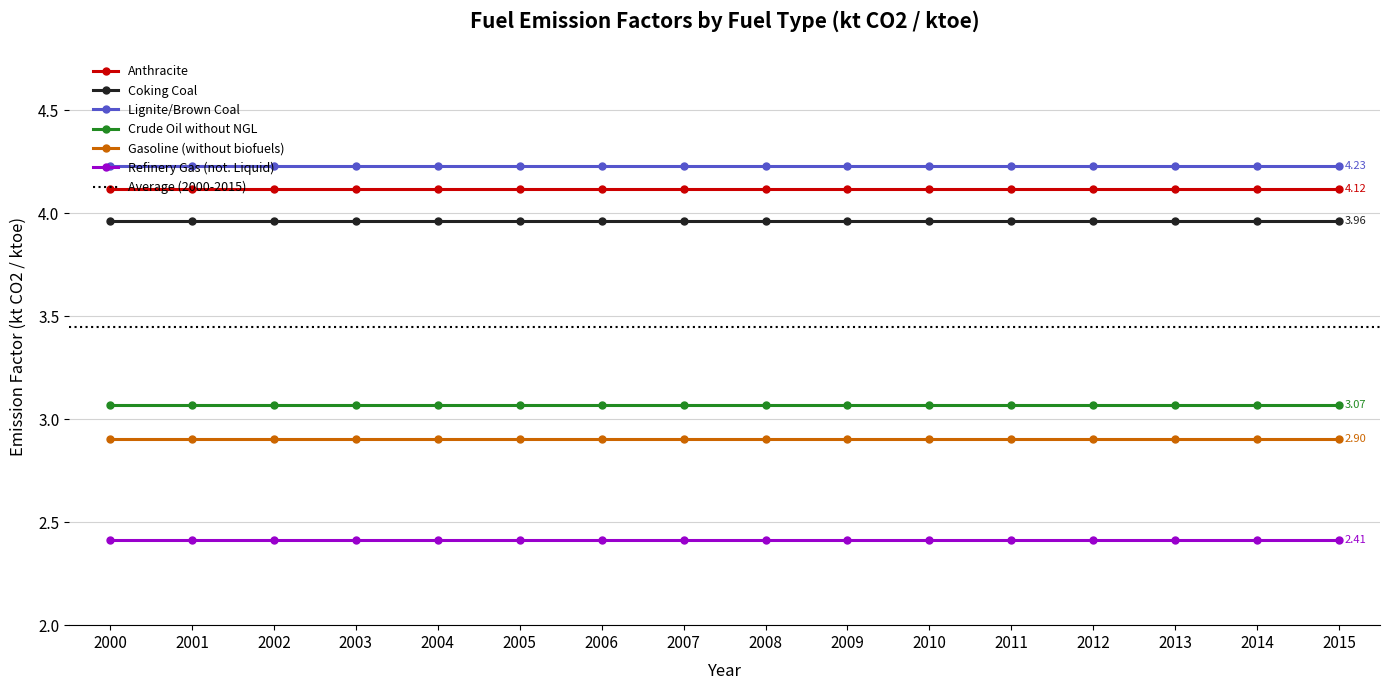

Which category has the lowest value in the Anthracite series?

2000